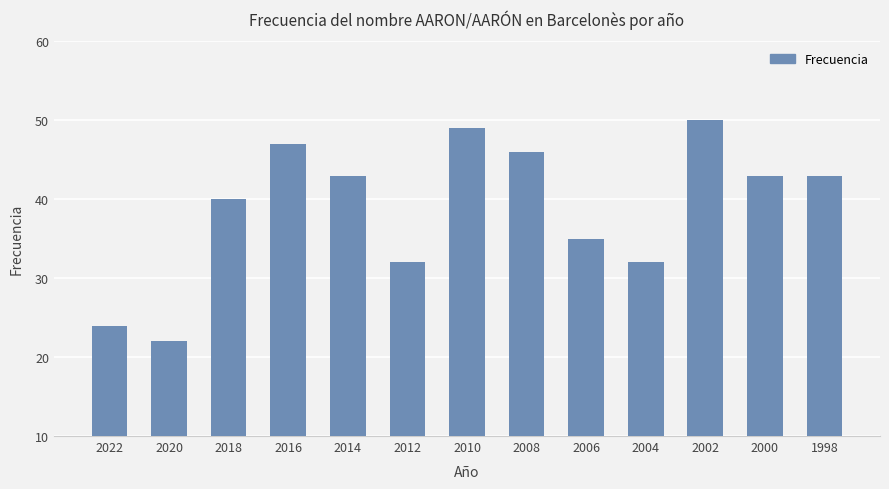

What is the difference between the second highest and minimum values?

27